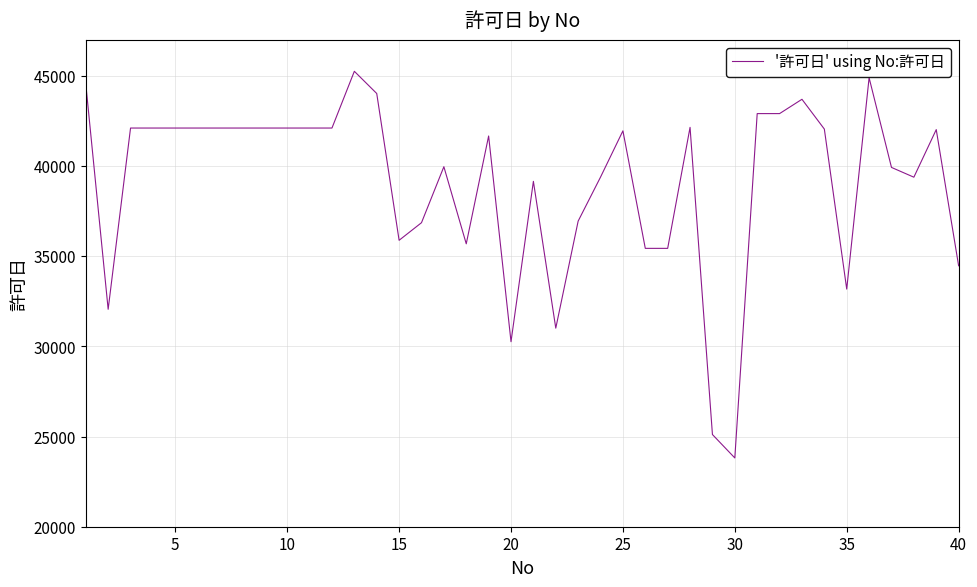

What is the smallest value displayed?

23814